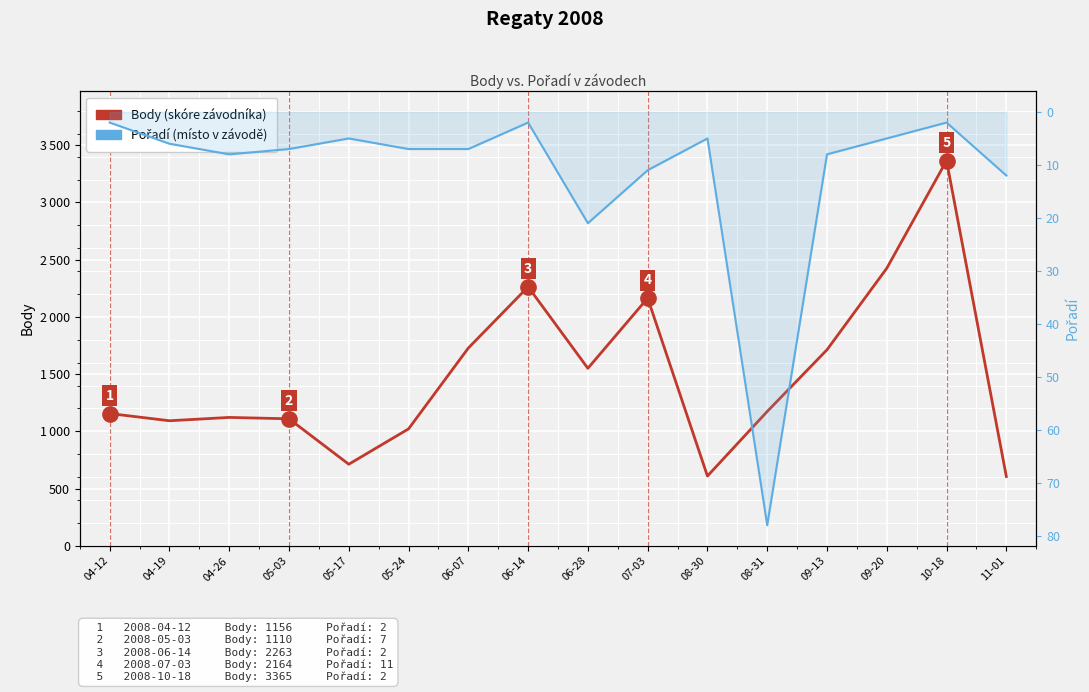

Which has a higher value, 04-26 or 05-17?

04-26